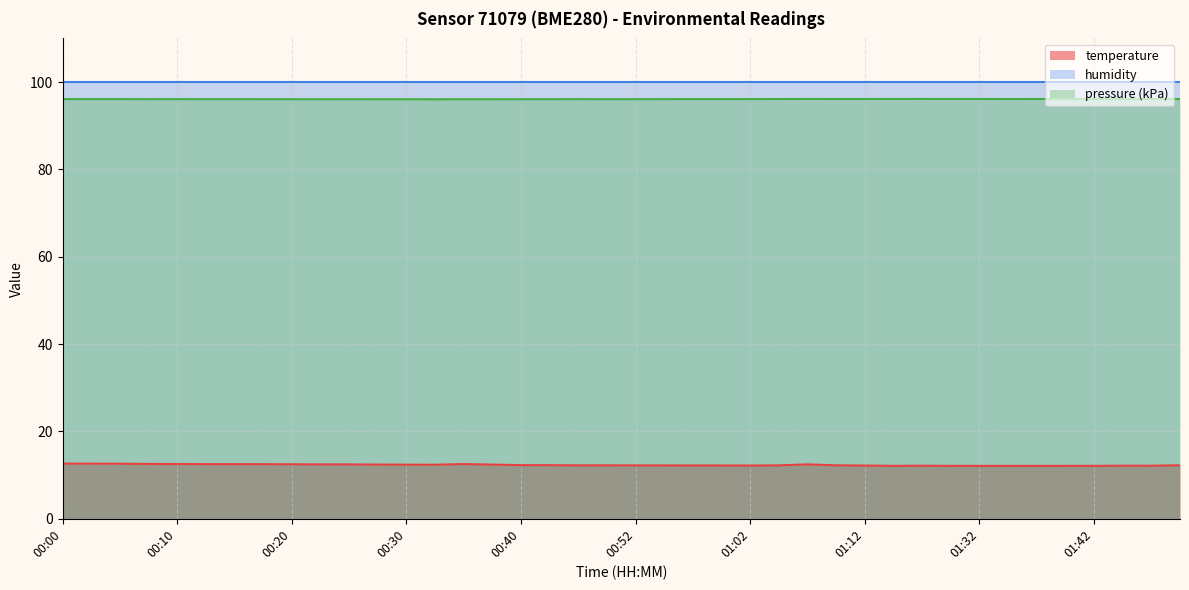

At which category does the data reach its first local peak?

00:35